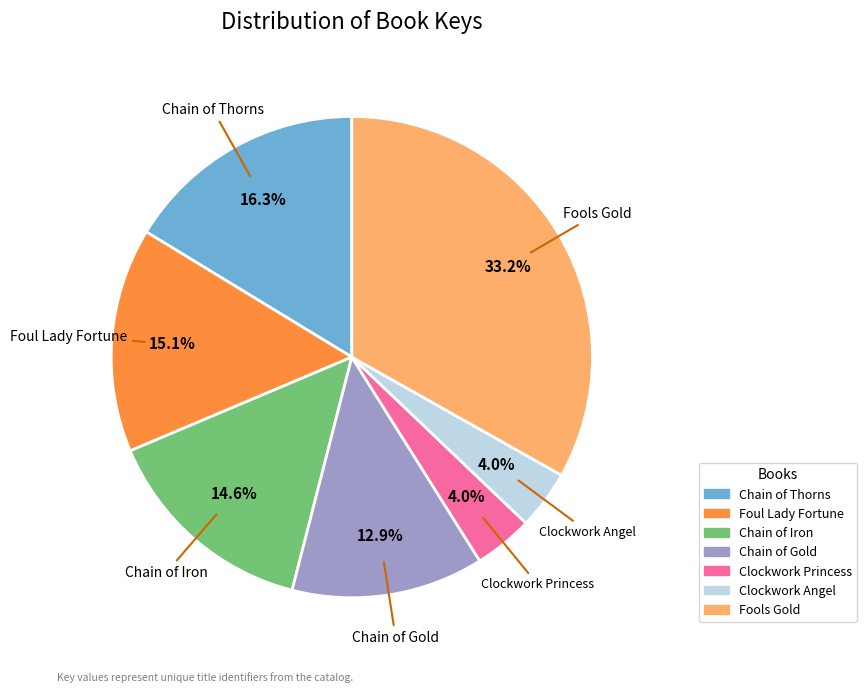

How many slices are in this pie chart?

7